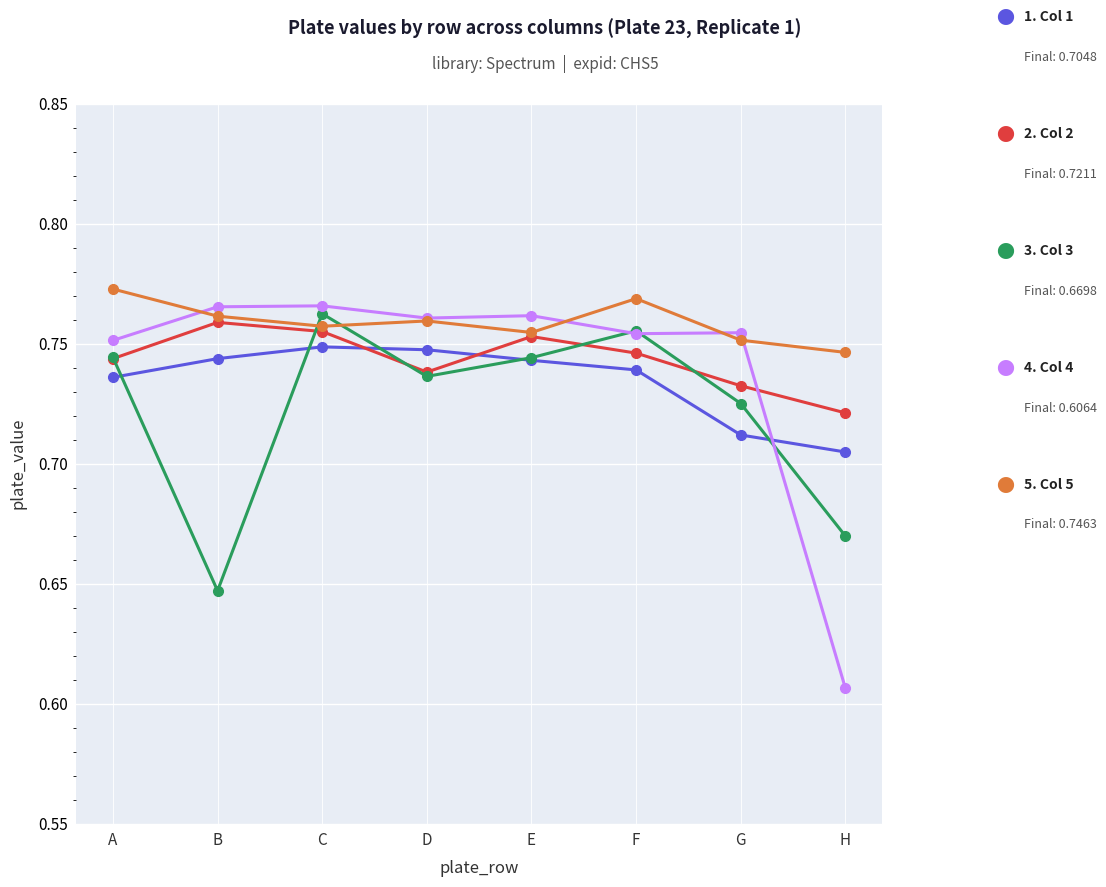

What is the total value across all series at F?

3.8